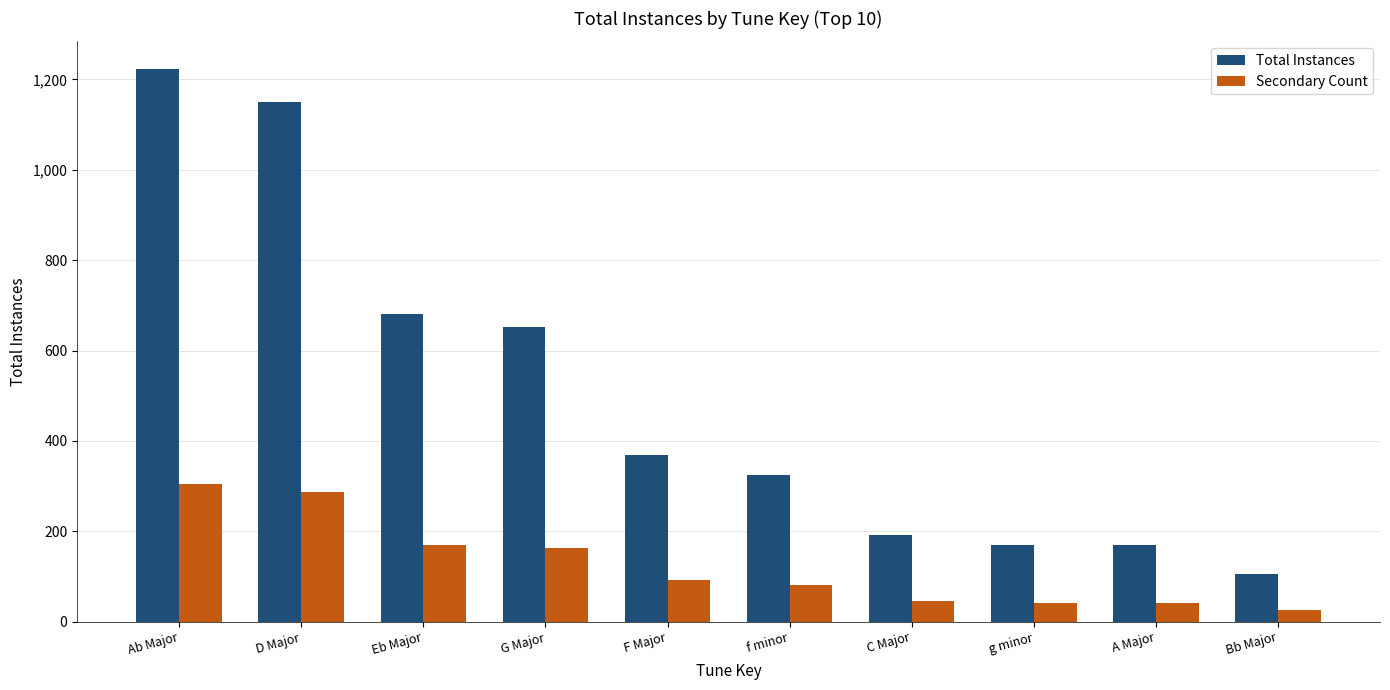

What value does the Secondary Count series have at f minor, to the nearest 50?

100